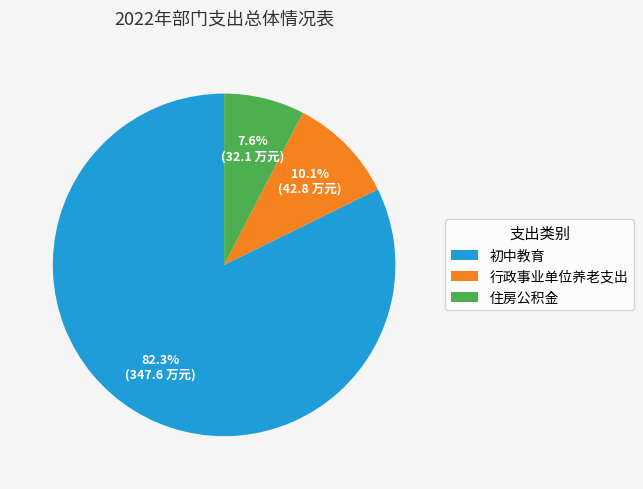

Is it true that 住房公积金 is 21% of the pie?

False